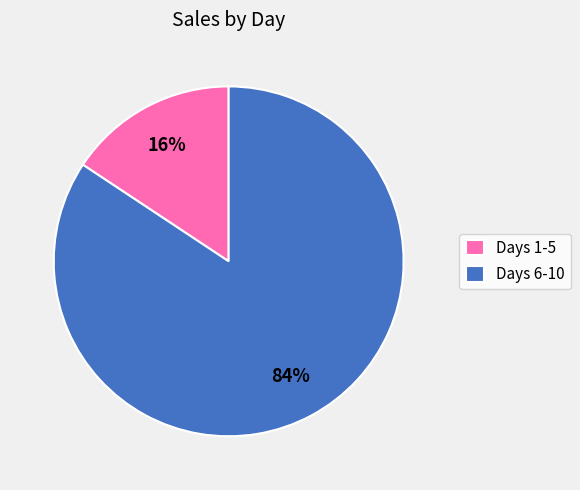

To the nearest percent, what portion does Days 1-5 represent?

16%